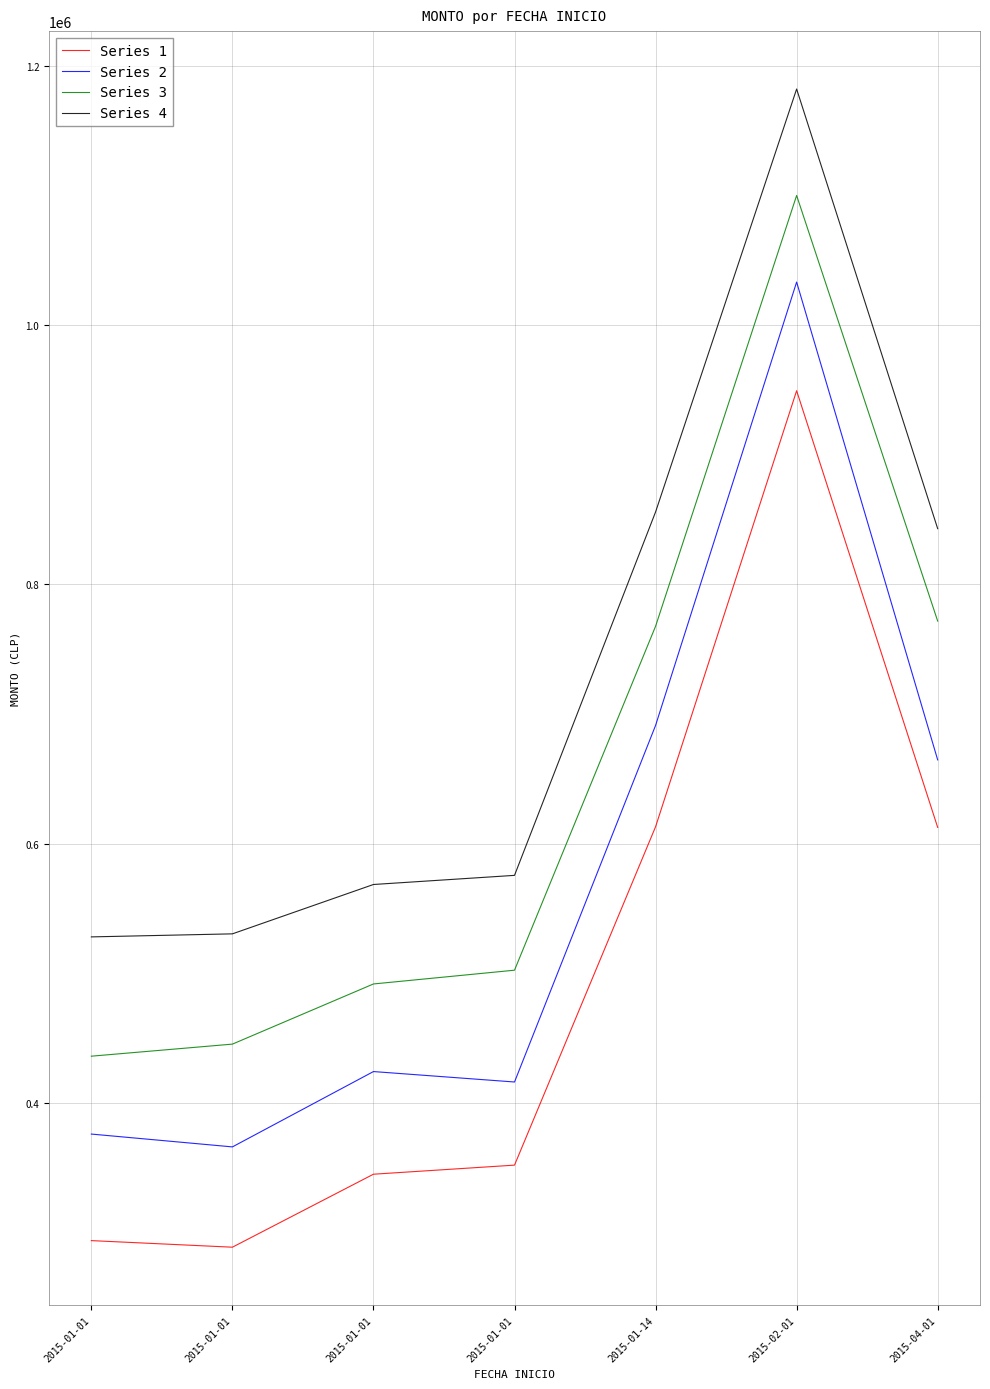

Does the chart display data point markers on the line(s)?

No